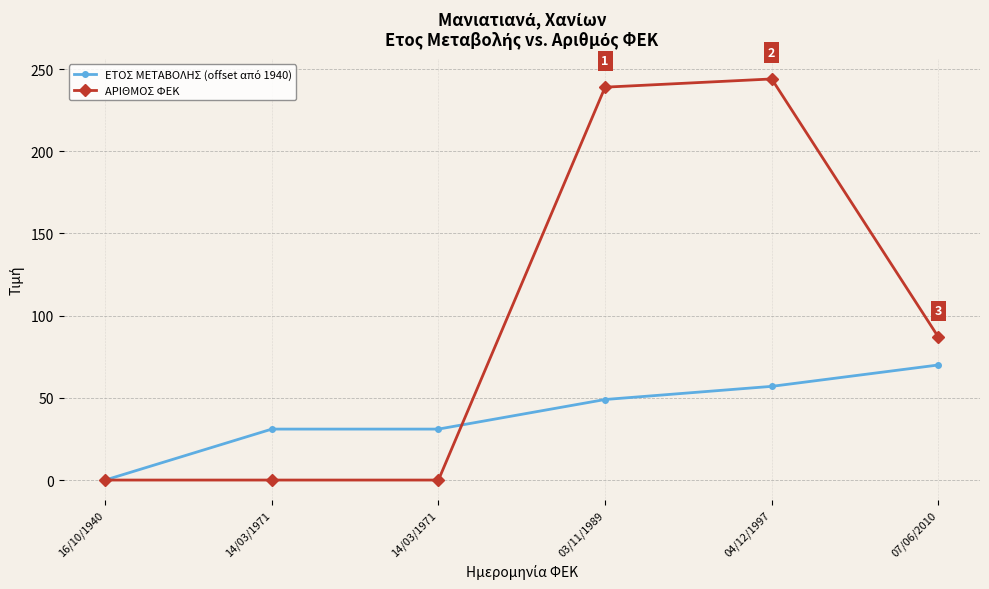

Is the value of ΕΤΟΣ ΜΕΤΑΒΟΛΗΣ (offset από 1940) at 14/03/1971 greater than the value of ΑΡΙΘΜΟΣ ΦΕΚ at 04/12/1997?

No